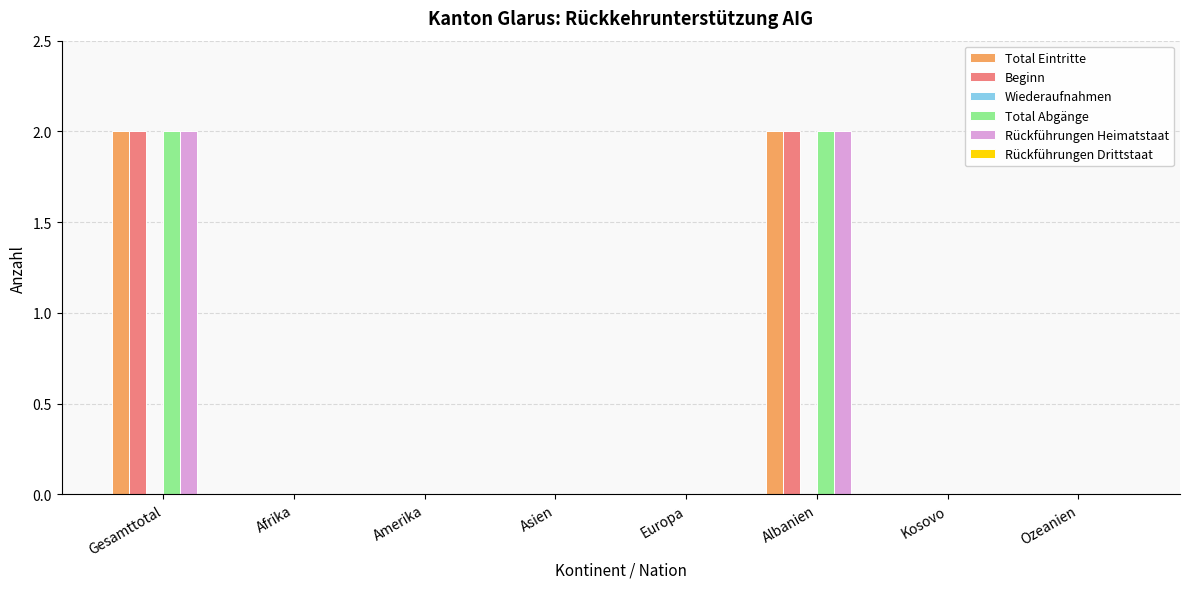

What is the sum of all Total Eintritte values?

4